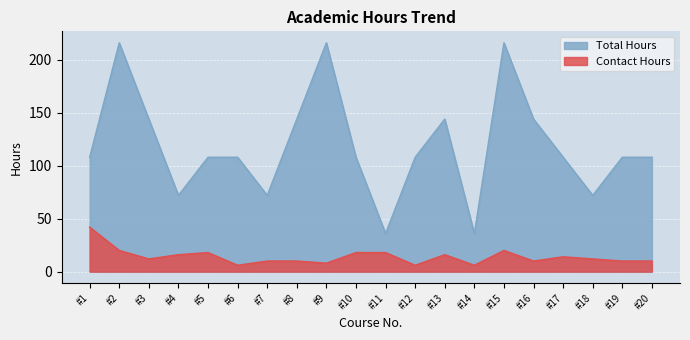

What is the difference between the Contact Hours values at #9 and #3?

4